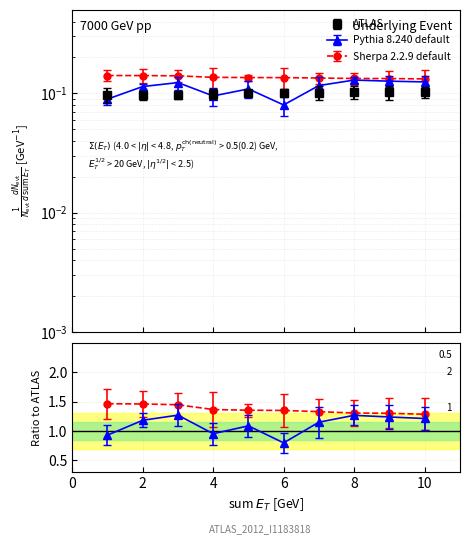

At 7, list the series in order from largest to smallest.

Sherpa 2.2.9 default, Pythia 8.240 default, ATLAS